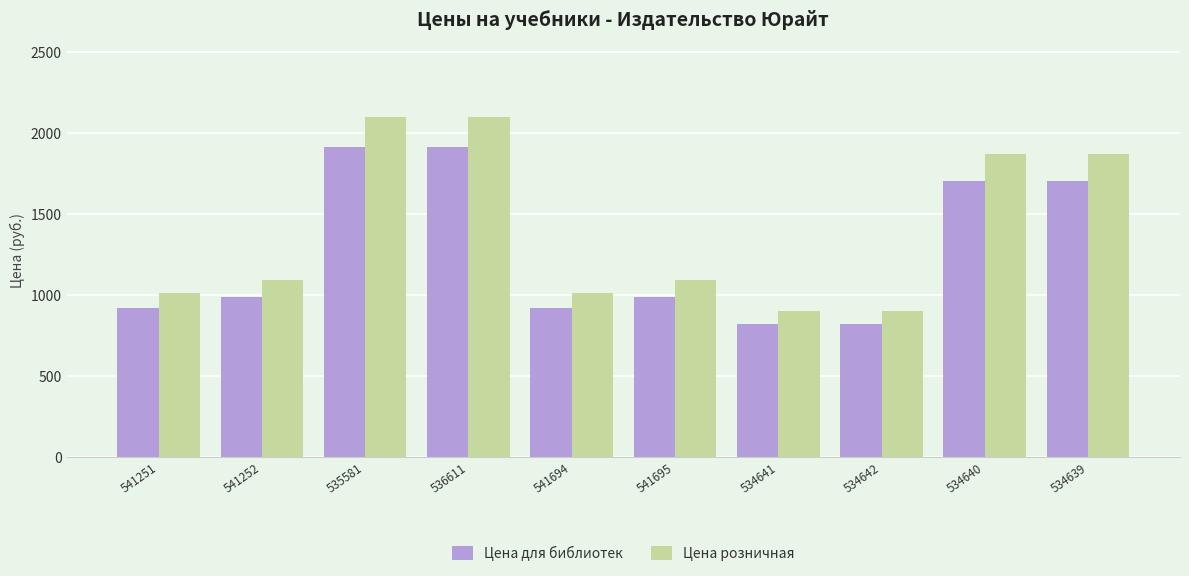

Rank the series by their average value, from lowest to highest.

Цена для библиотек, Цена розничная